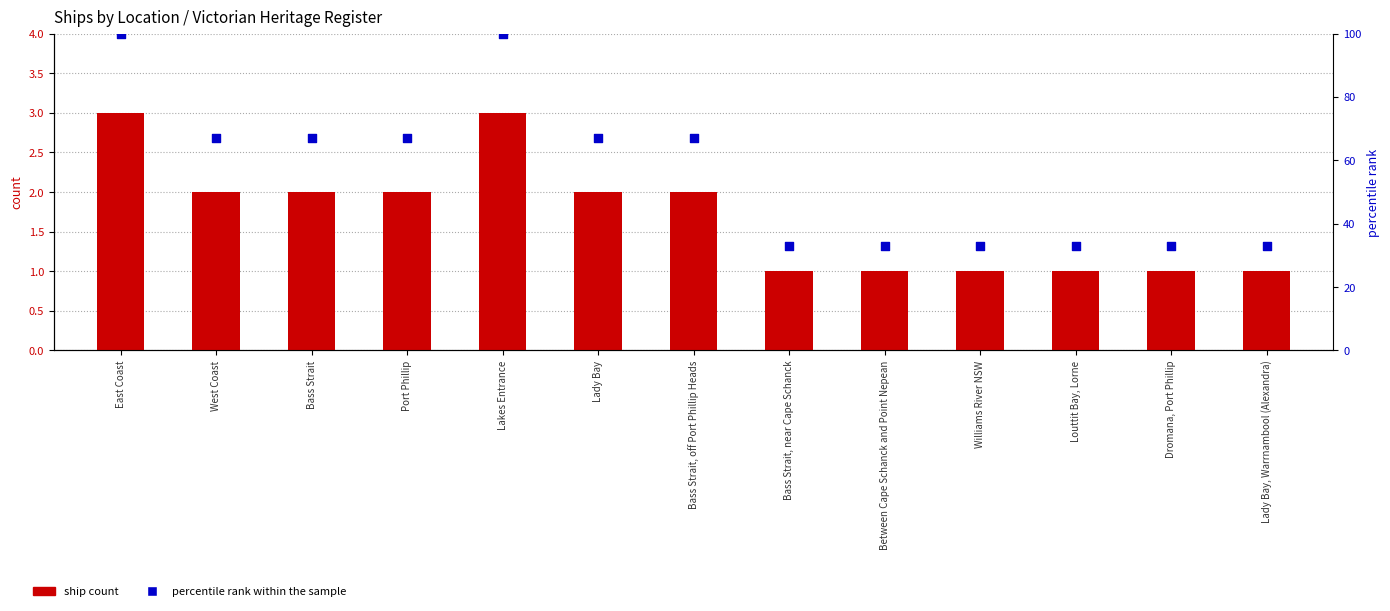

At how many categories does at least one series exceed 35?

7